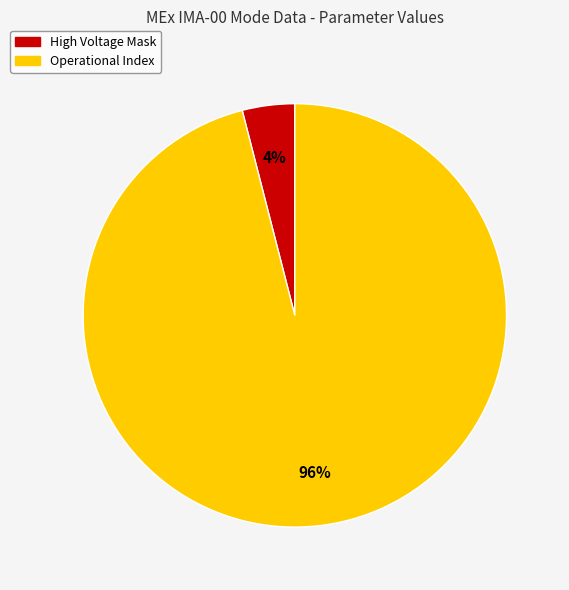

Is there any slice that represents more than half of the pie?

Yes